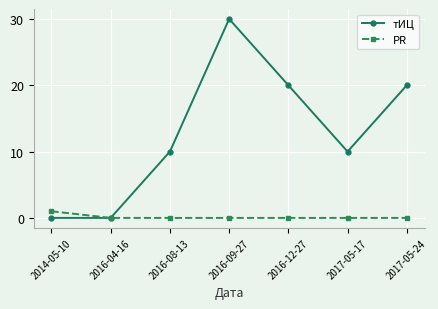

Reading right to left, extract all data points from this chart.

тИЦ: 20	10	20	30	10	0	0
PR: 0	0	0	0	0	0	1